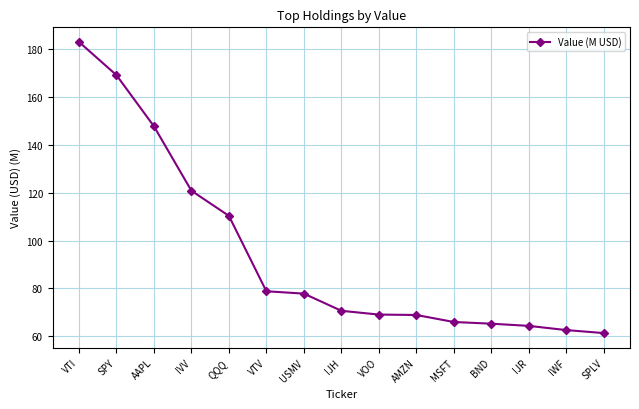

The chart shows a value of 62.6 at IWF. True or false?

True